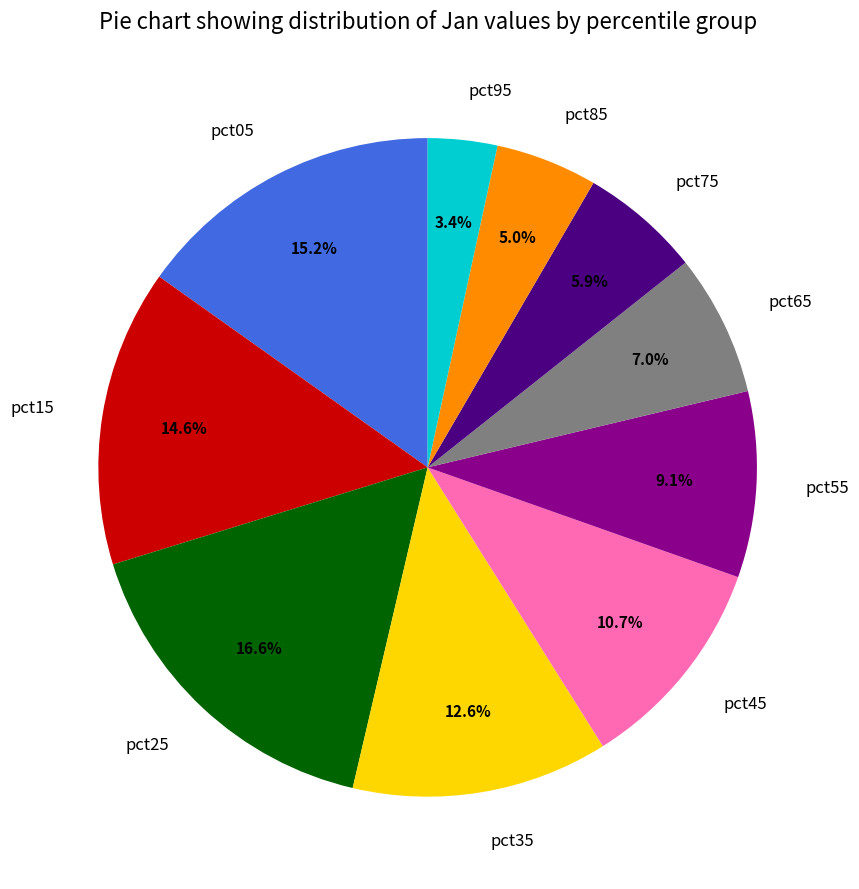

What percentage is the pct75 slice, to the nearest percent?

6%